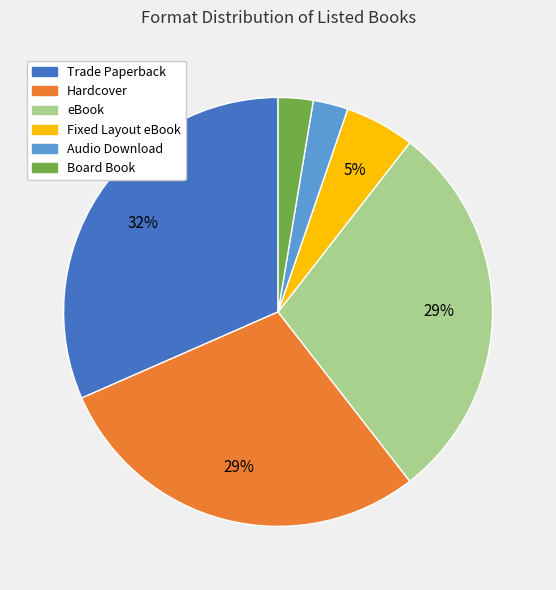

Which has a higher value, Trade Paperback or eBook?

Trade Paperback